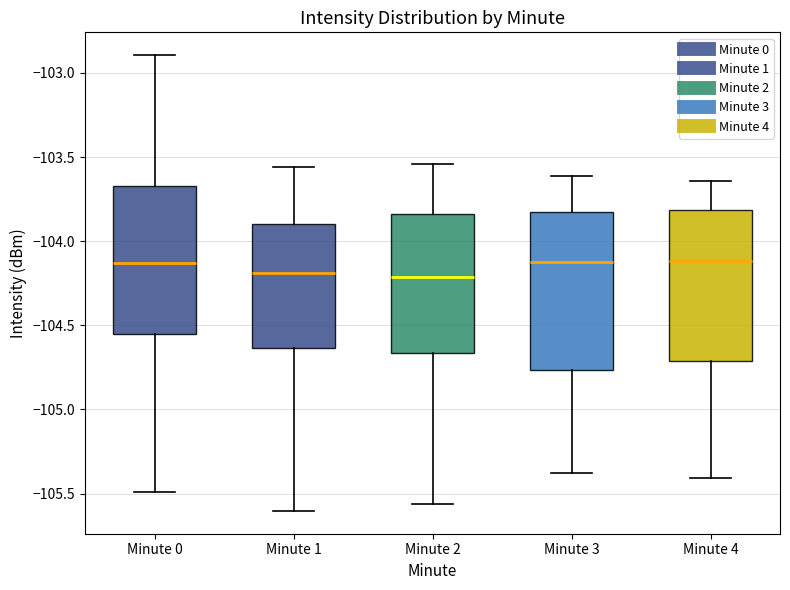

Reading left to right, transcribe this box plot: for each box, give where its median line is, the range the box spans, and where its two whiskers end, as read against the y-axis. The values are not printed on the chart, so give them approximately, as read against the axis.

Minute 0: median -104.15, box -104.55 to -103.65, whiskers -105.50 to -102.90
Minute 1: median -104.20, box -104.65 to -103.90, whiskers -105.60 to -103.55
Minute 2: median -104.20, box -104.65 to -103.85, whiskers -105.55 to -103.55
Minute 3: median -104.10, box -104.75 to -103.85, whiskers -105.40 to -103.60
Minute 4: median -104.10, box -104.70 to -103.80, whiskers -105.40 to -103.65